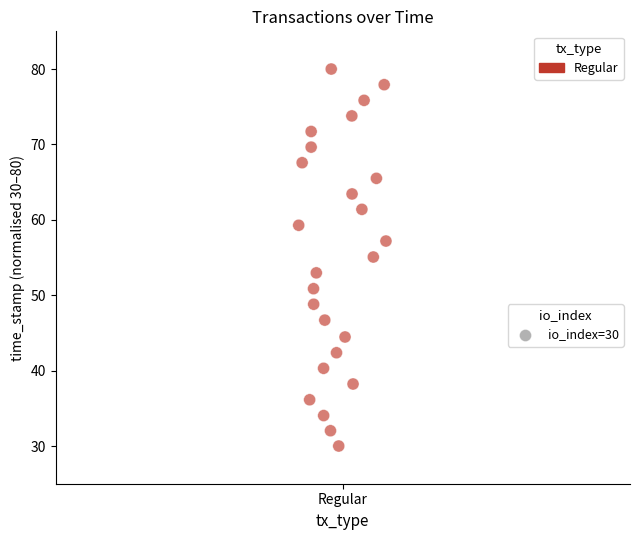

What is the range of Y values (max minus min)?

50.0